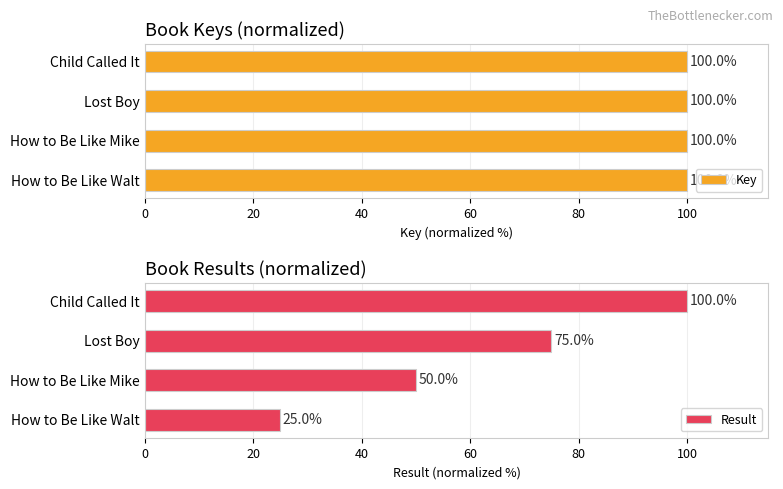

What is the maximum value shown in the chart?

100.0